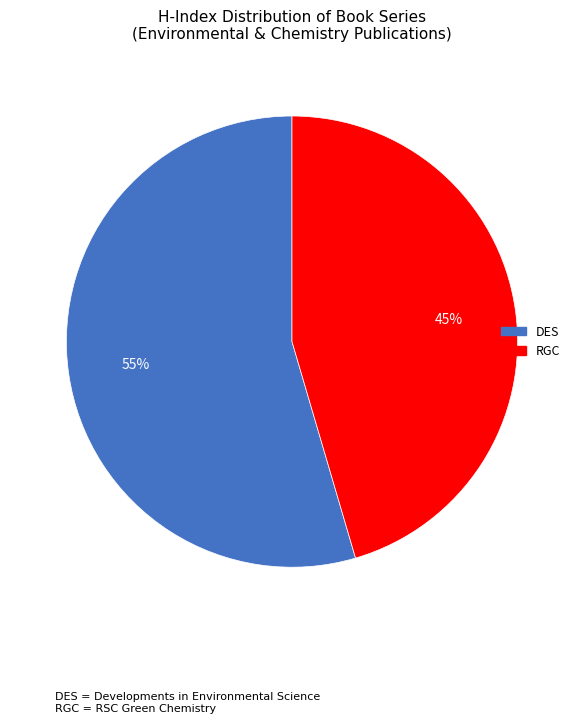

How many segments does this pie chart have?

2